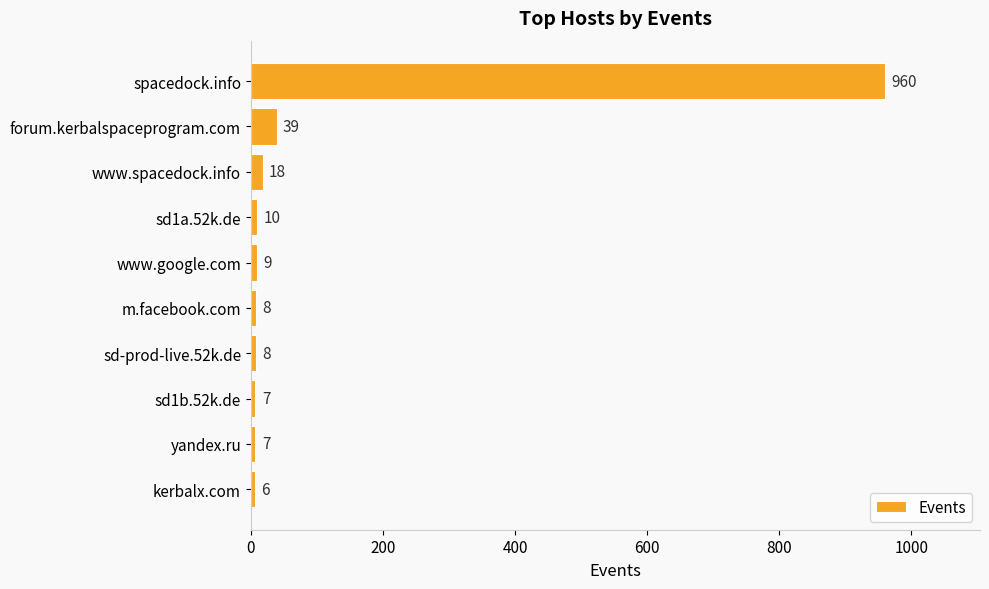

At which category does the chart reach its minimum across all series?

kerbalx.com